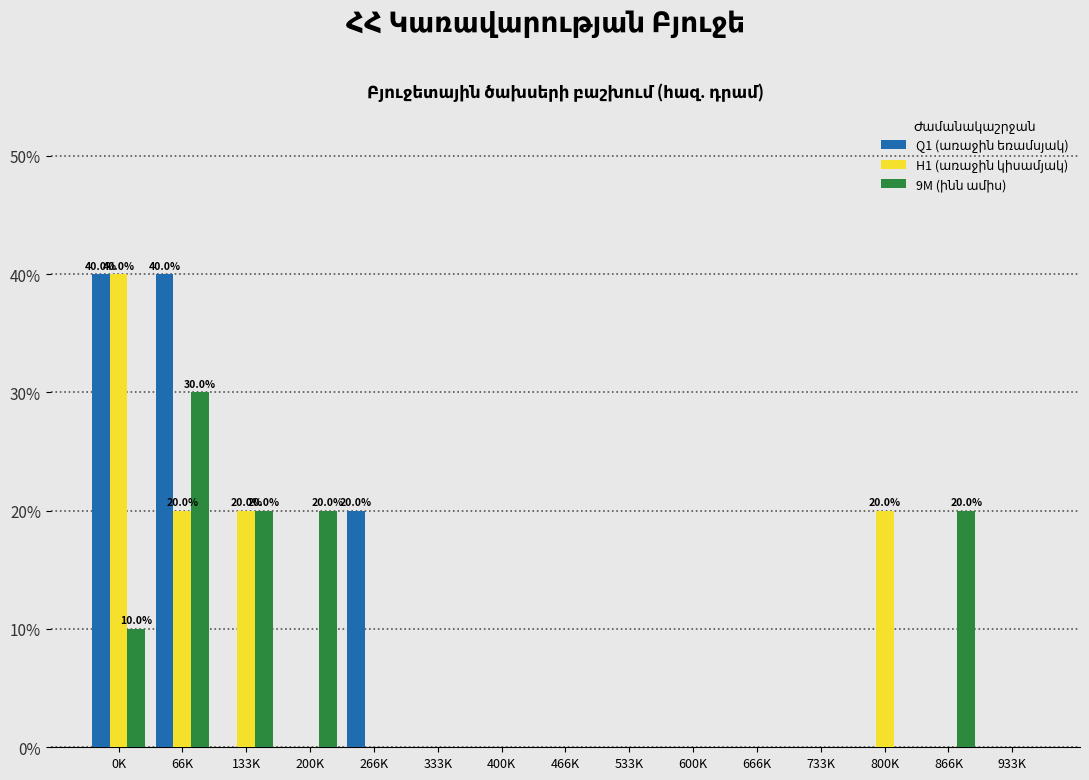

What is the total value across all series at 66K?

90